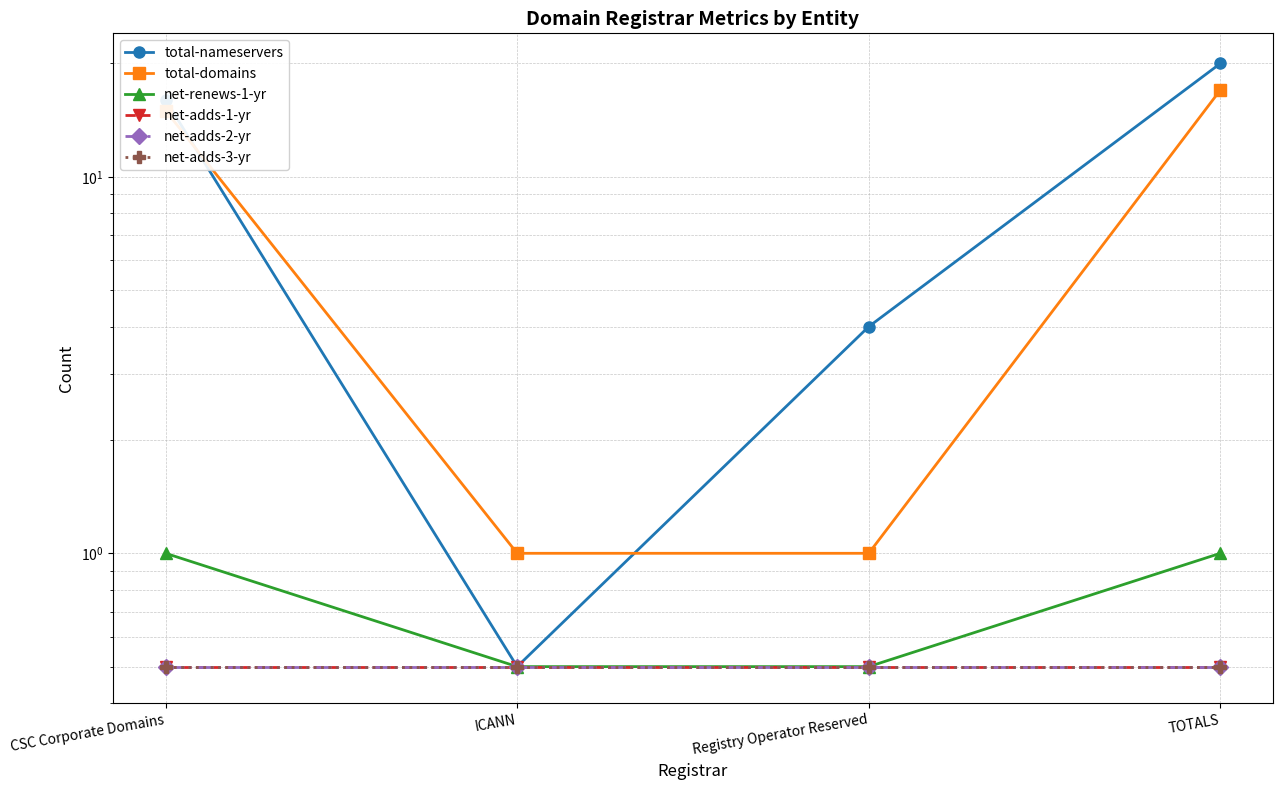

Does the chart display data point markers on the line(s)?

Yes